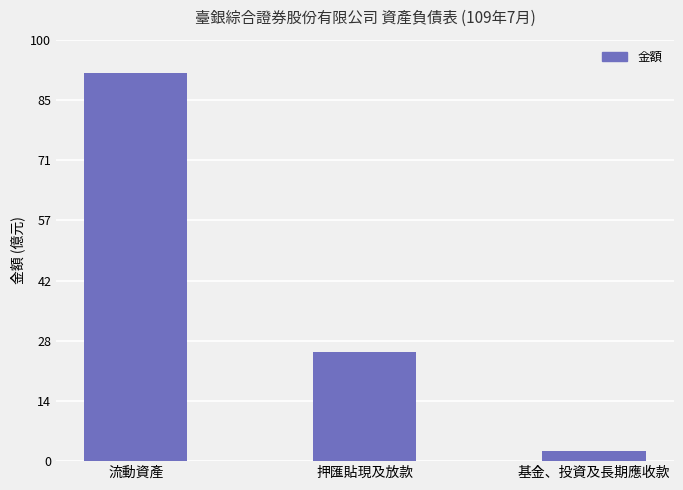

Reading left to right, what are all the values shown in this chart?

流動資產=9211630722	押匯貼現及放款=2585342485	基金、投資及長期應收款=235681875